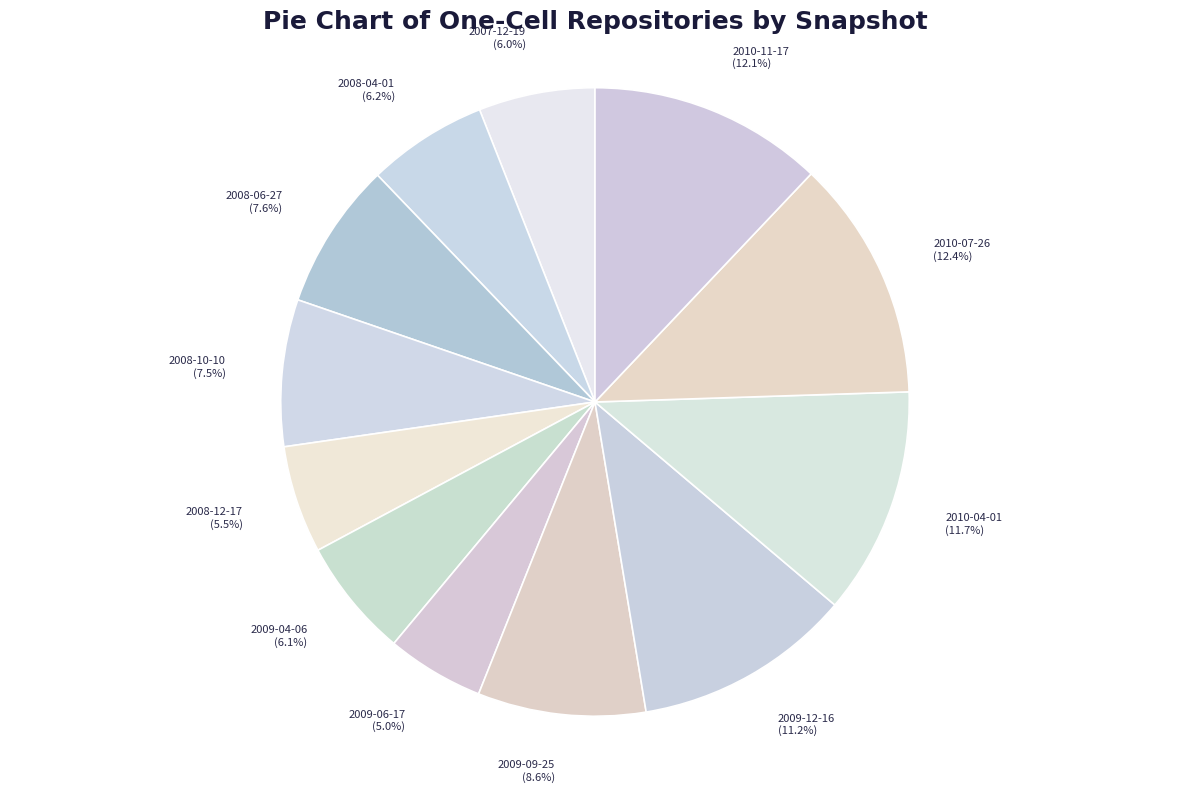

Count the number of slices in the pie.

12